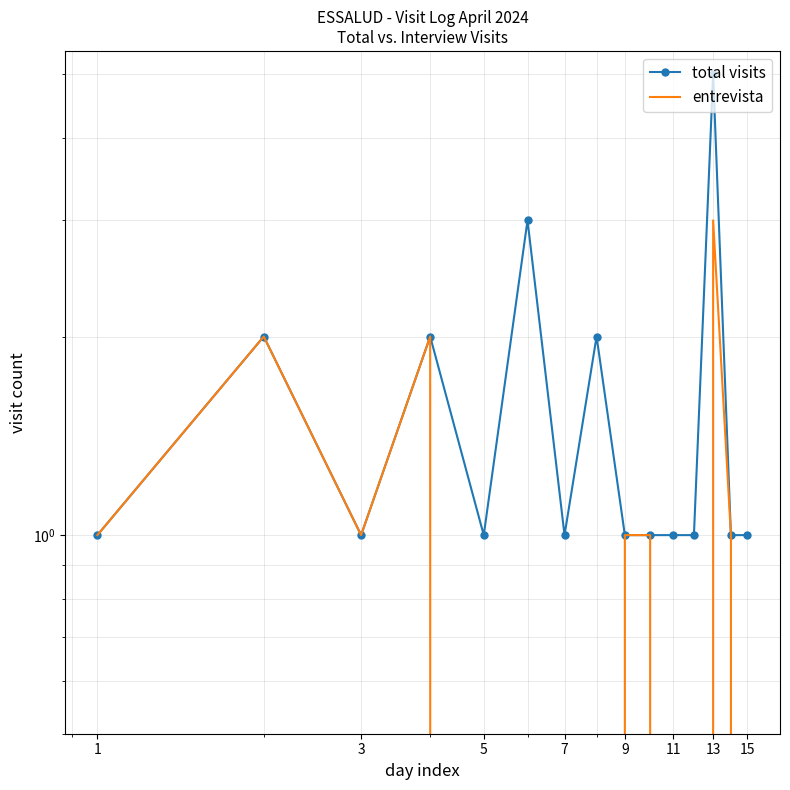

True or false: total visits and entrevista intersect in this chart.

False